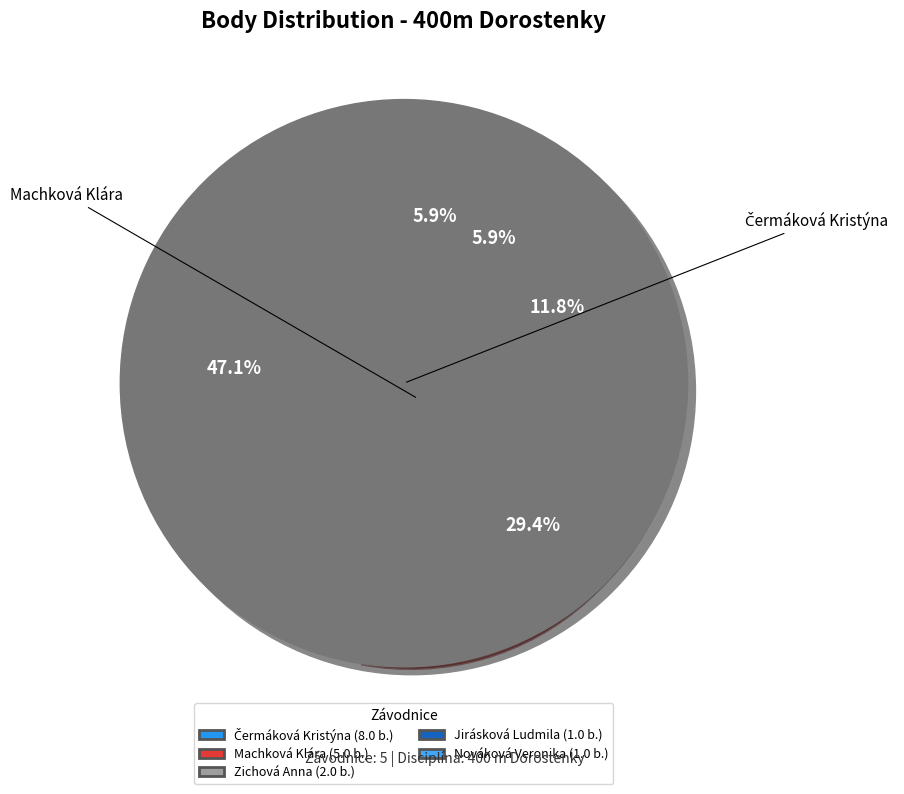

To the nearest percent, what percentage of the pie is Machková Klára?

29%